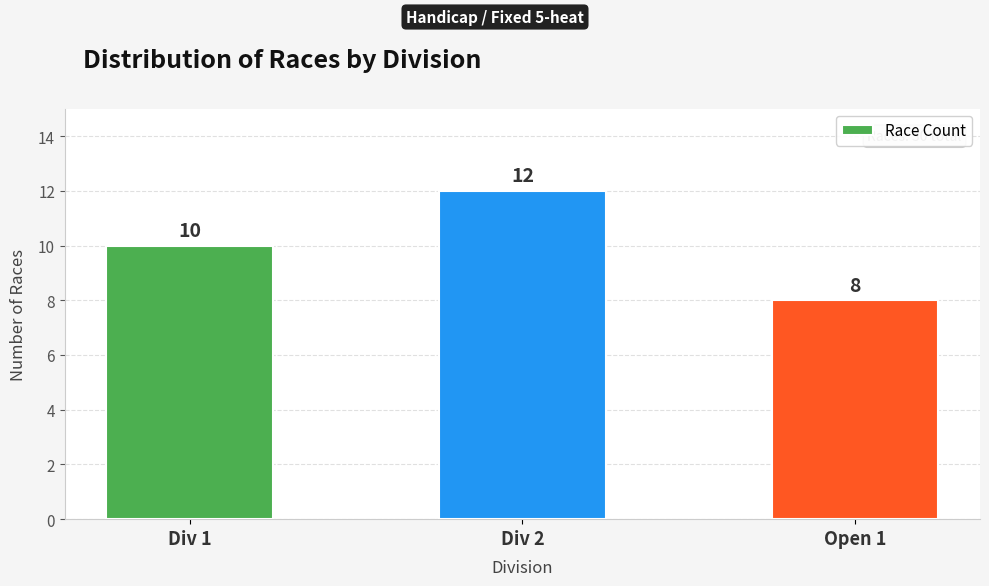

What is the label of the 2nd bar from the right?

Div 2